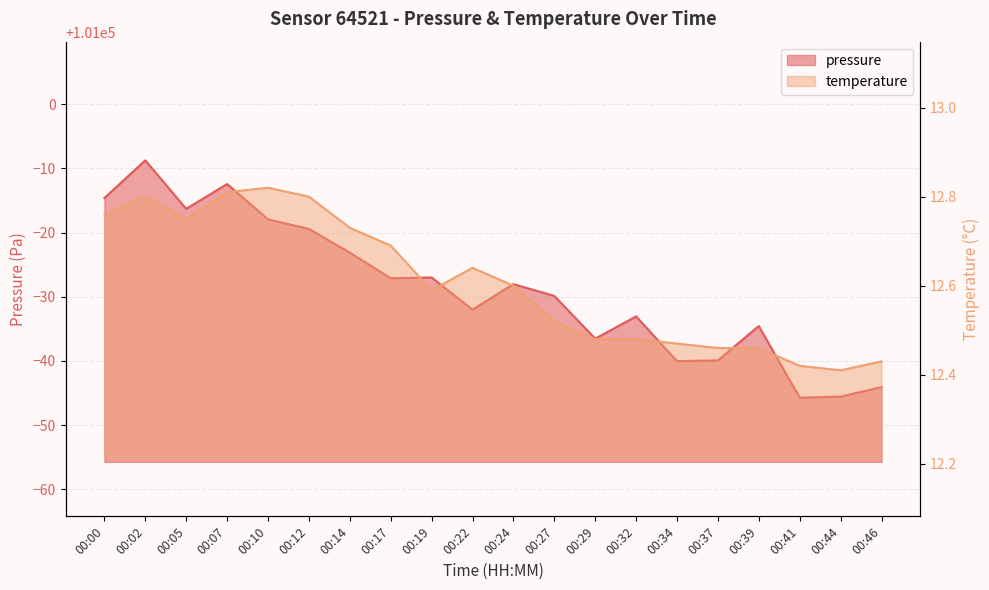

In temperature, how many points are higher than both neighbors (excluding endpoints)?

3